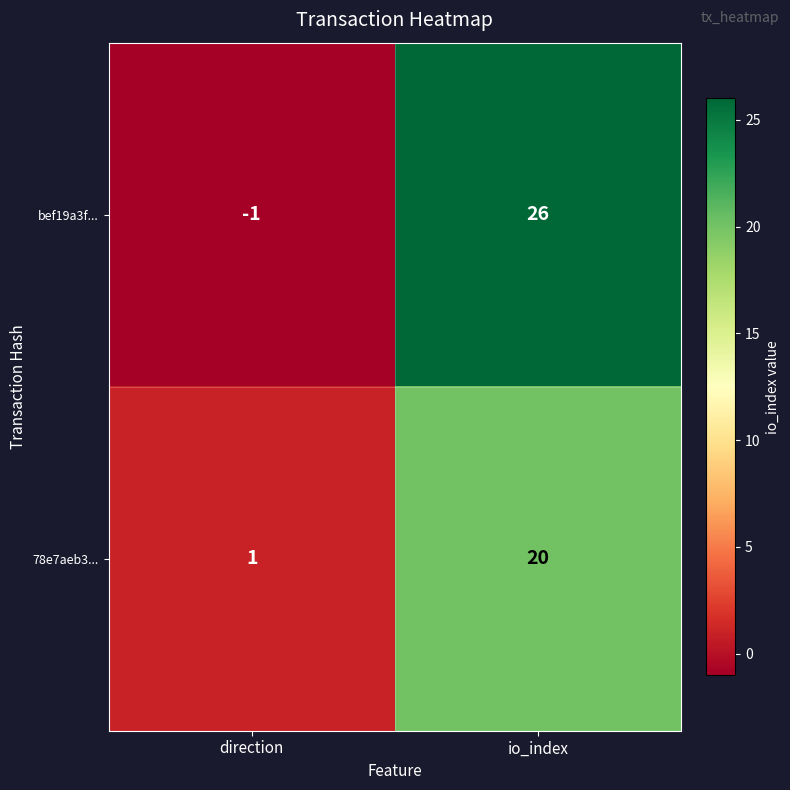

What is the minimum value shown in the chart?

-1